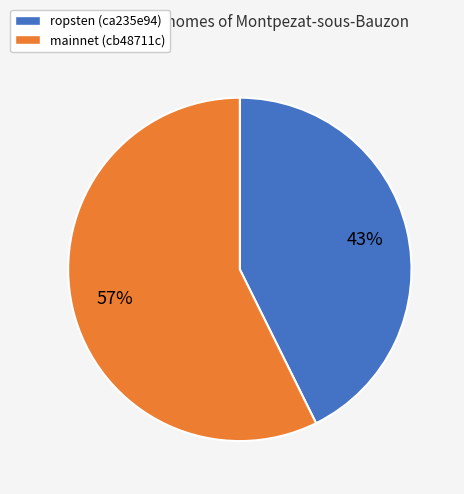

True or false: mainnet (cb48711c) accounts for 64% of the total.

False